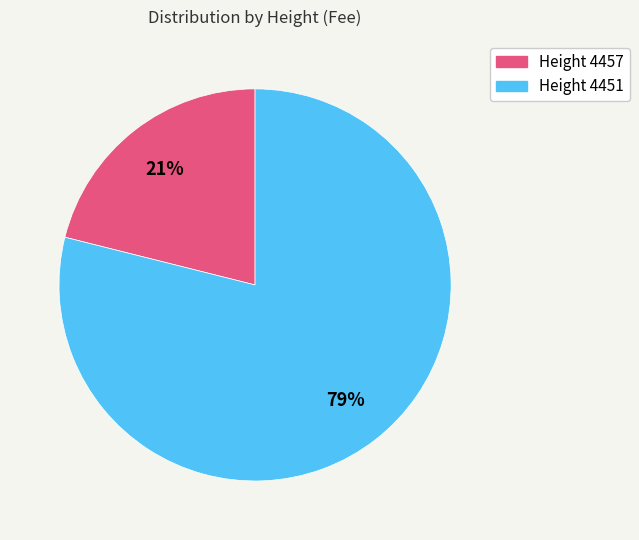

Count the number of slices in the pie.

2